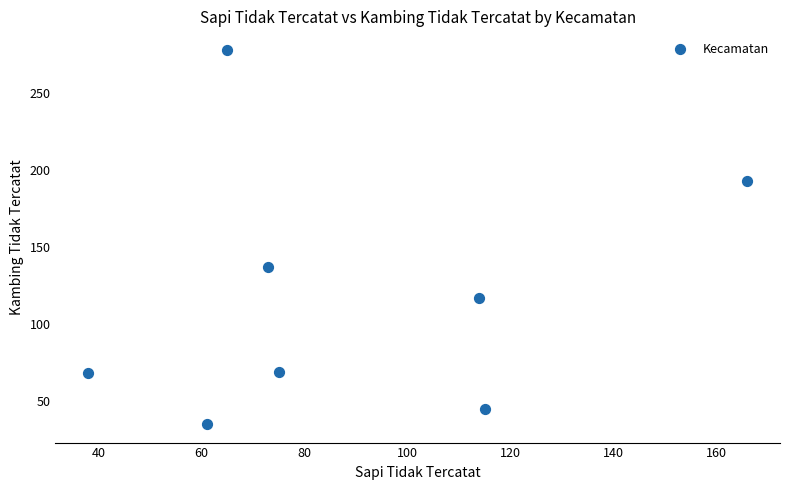

What Y value in the scatter plot is closest to 156?

137